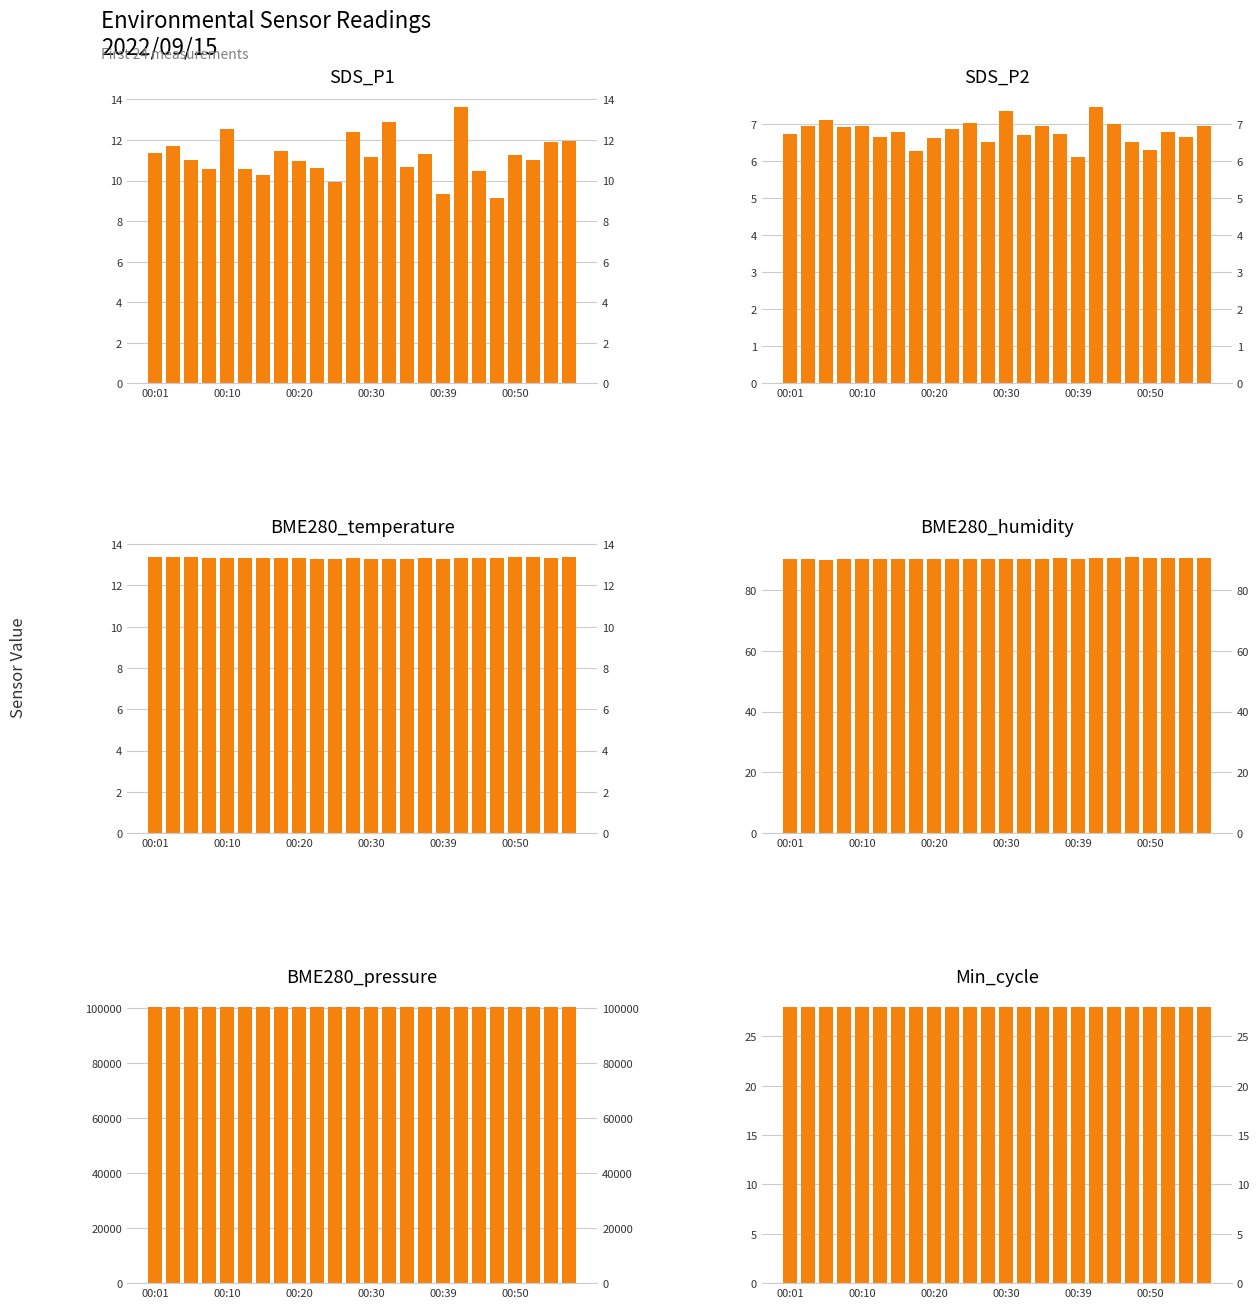

Is it true that BME280_humidity equals 90.1 at 9?

True